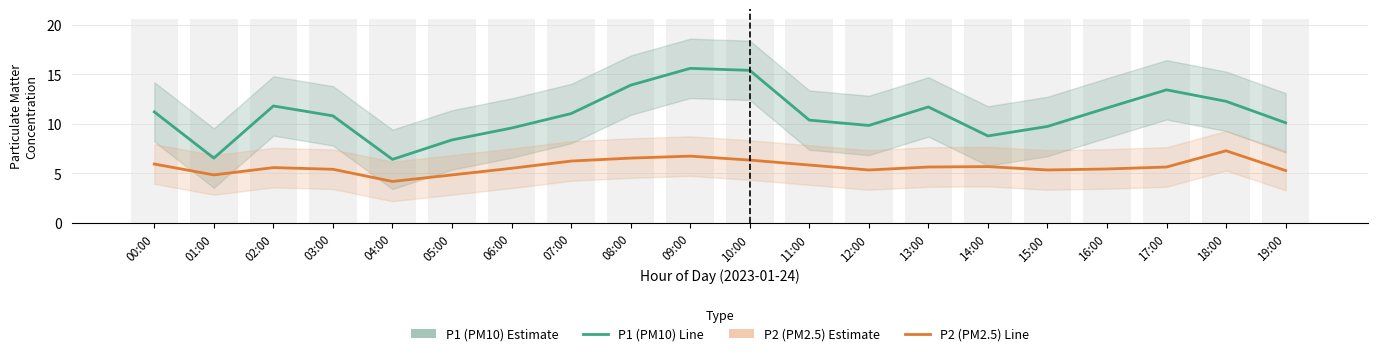

What is the difference between the maximum and minimum values in the P1 estimate series?

9.2